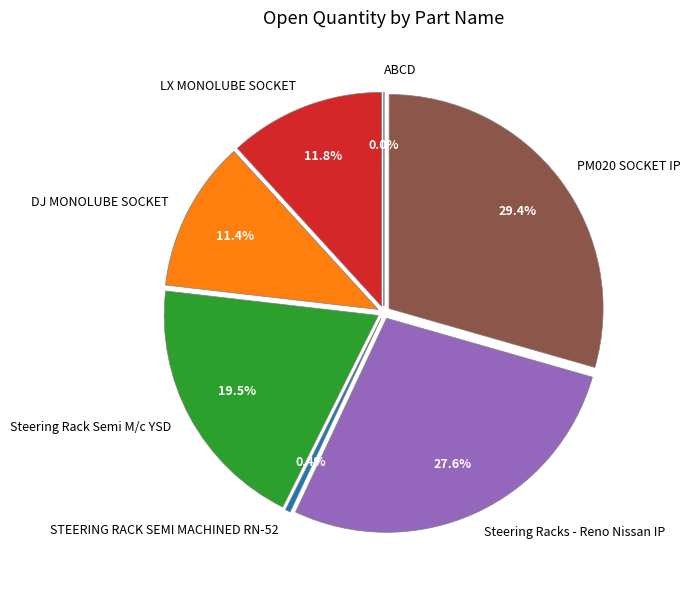

What percentage do DJ MONOLUBE SOCKET and STEERING RACK SEMI MACHINED RN-52 together represent?

11.8%